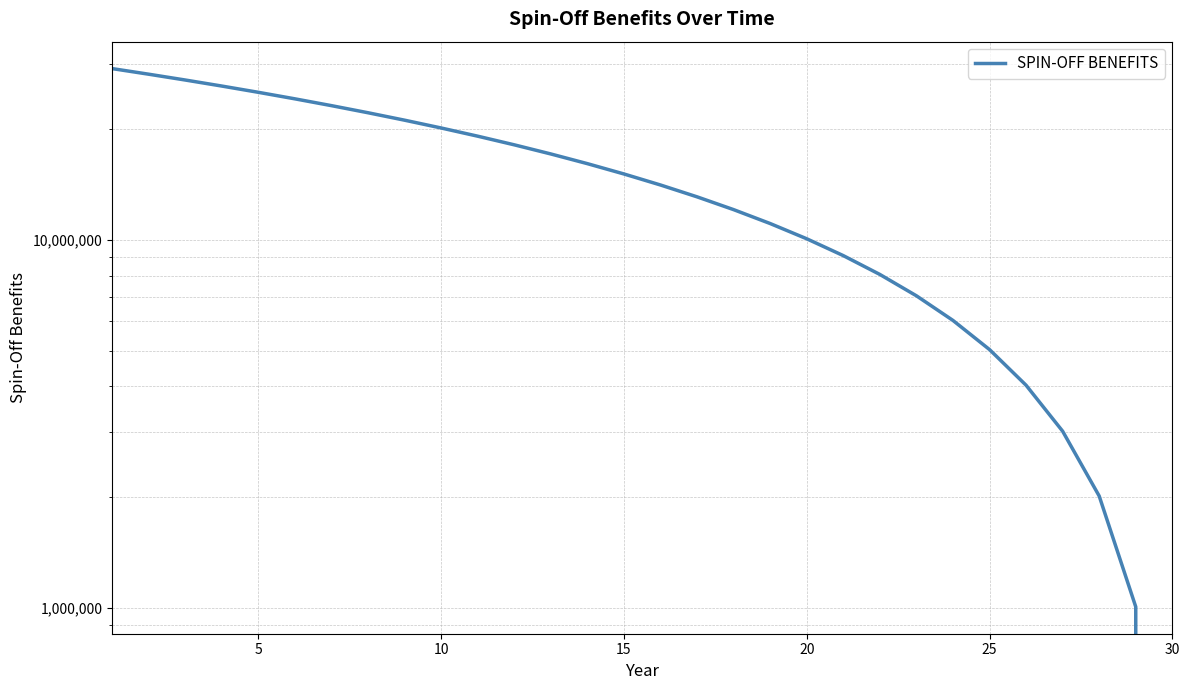

Does the chart display data point markers on the line(s)?

No